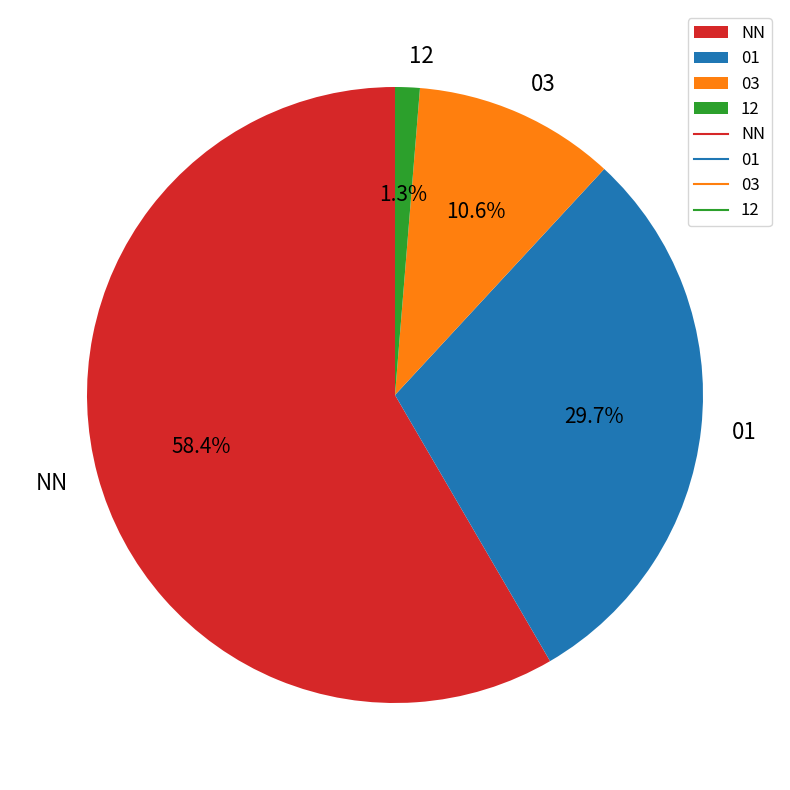

What is the largest slice in the pie chart?

NN